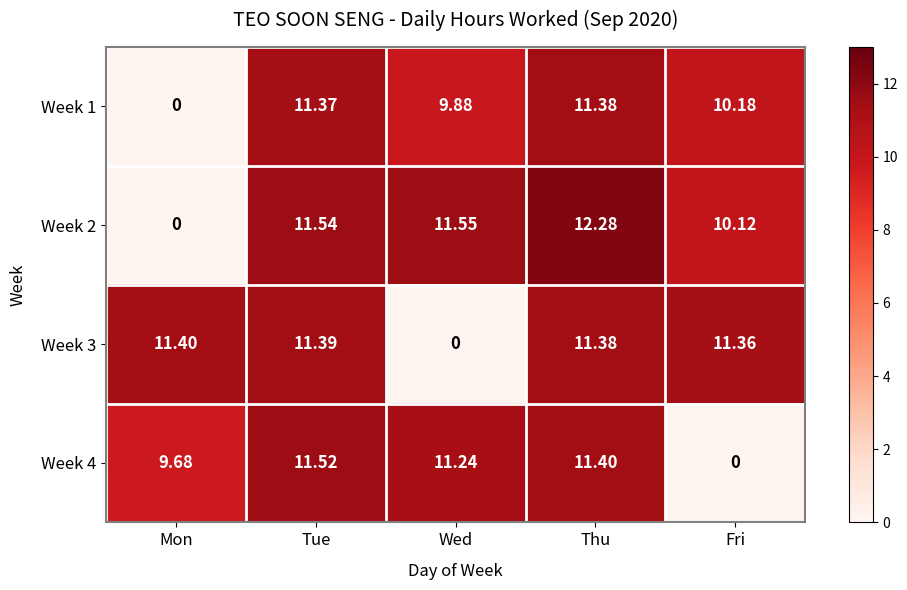

At Wed, list the series in order from smallest to largest.

Week 3, Week 1, Week 4, Week 2